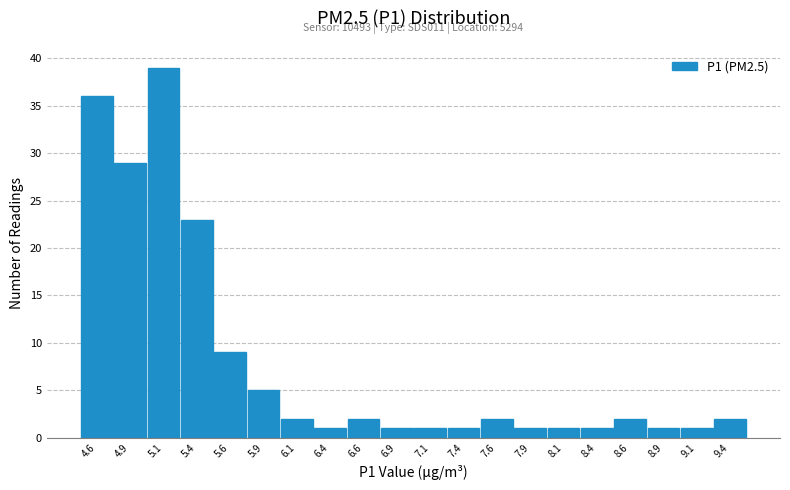

Over which range of the x-axis is the bar tallest?

5.00 to 5.25